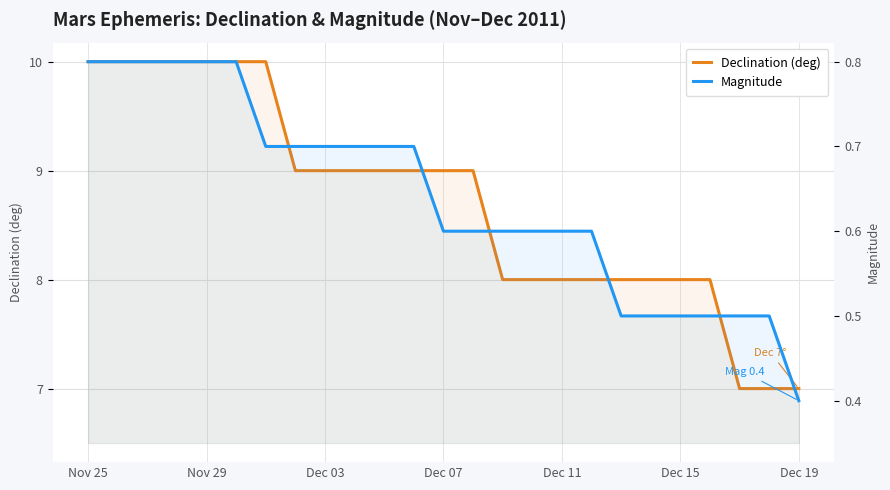

Reading right to left, list all the values displayed in this chart.

Declination (deg): 7.0	7.0	7.0	8.0	8.0	8.0	8.0	8.0	8.0	8.0	8.0	9.0	9.0	9.0	9.0	9.0	9.0	9.0	10.0	10.0	10.0	10.0	10.0	10.0	10.0
Magnitude: 0.4	0.5	0.5	0.5	0.5	0.5	0.5	0.6	0.6	0.6	0.6	0.6	0.6	0.7	0.7	0.7	0.7	0.7	0.7	0.8	0.8	0.8	0.8	0.8	0.8